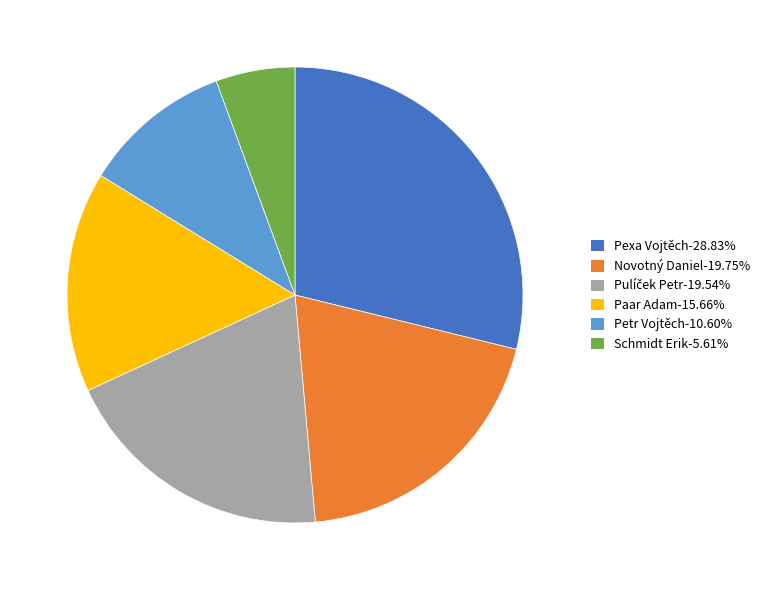

Is there a majority slice in this chart?

No